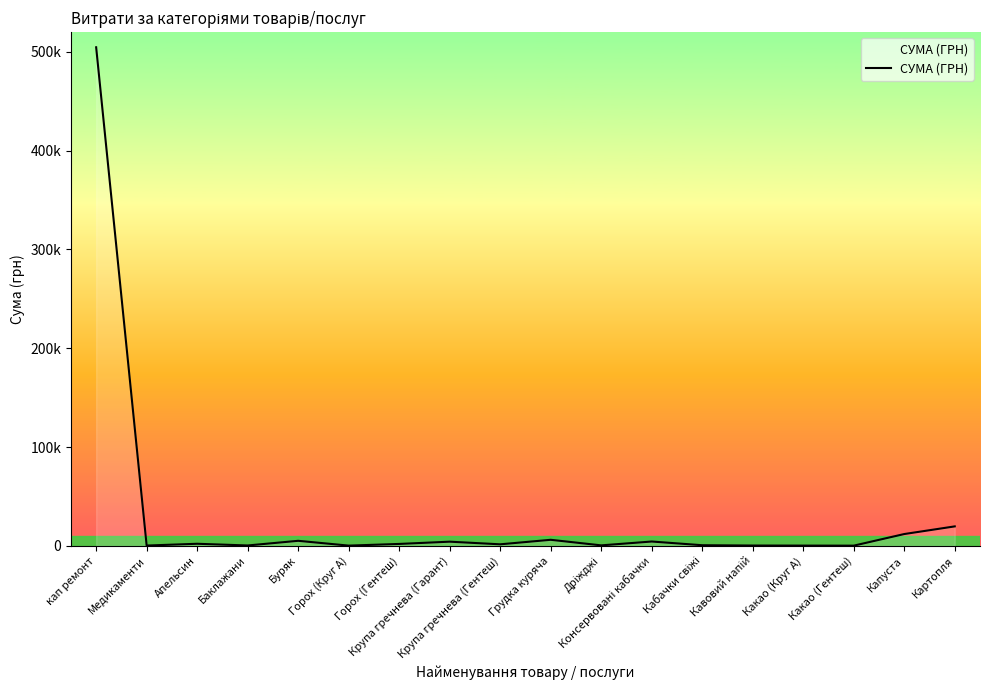

Reading left to right, list all the values displayed in this chart.

кап ремонт=504670.2	Медикаменти=340.0	Апельсин=2145.0	Баклажани=422.4	Буряк=5141.7	Горох (Круг А)=274.8	Горох (Гентеш)=1976.0	Крупа гречнева (Гарант)=4261.9	Крупа гречнева (Гентеш)=1596.0	Грудка куряча=6166.2	Дріжджі=529.5	Консервовані кабачки=4420.8	Кабачки свіжі=672.5	Кавовий напій=364.0	Какао (Круг А)=297.4	Какао (Гентеш)=240.0	Капуста=11989.0	Картопля=19737.0